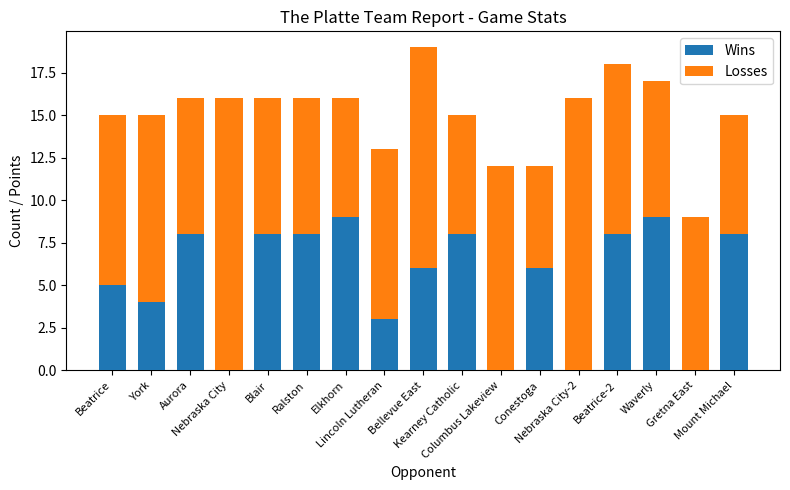

How many distinct data groups are displayed?

2